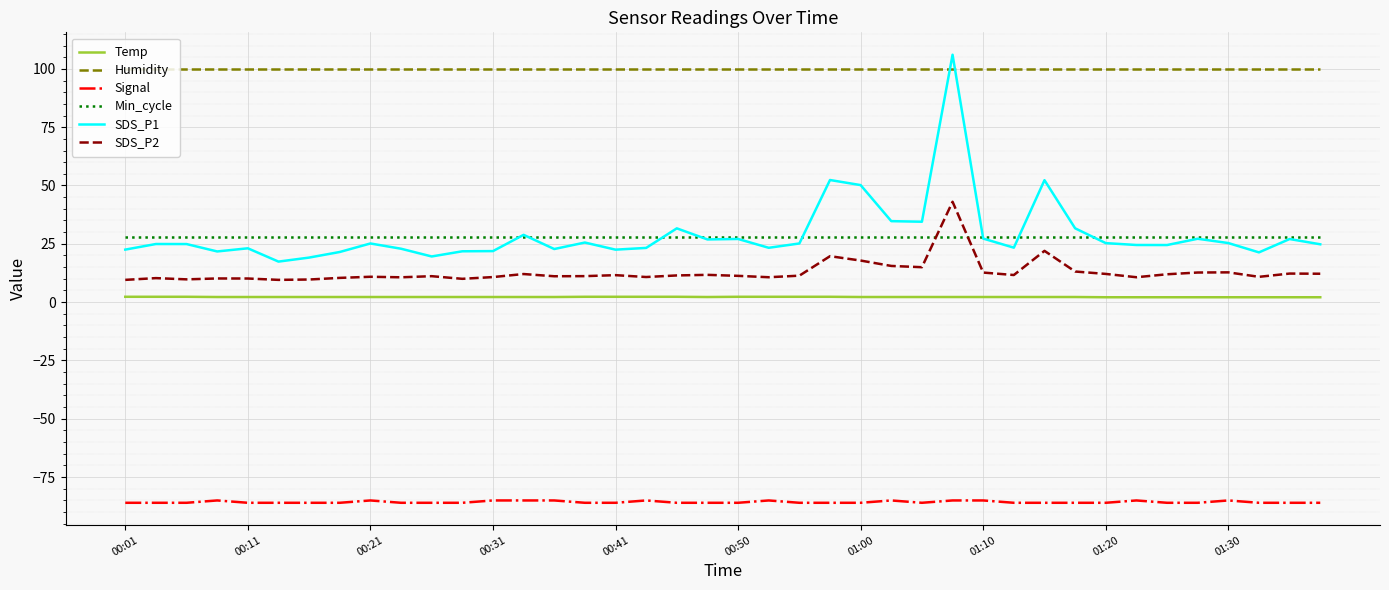

True or false: Signal and Temp intersect in this chart.

False